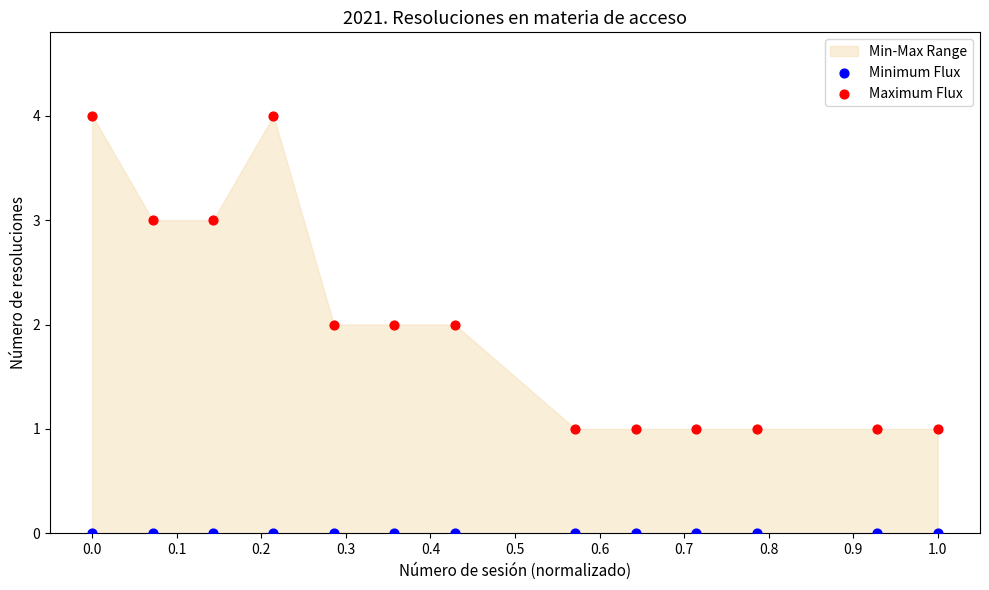

Which series contains the highest Y value?

Maximum Flux